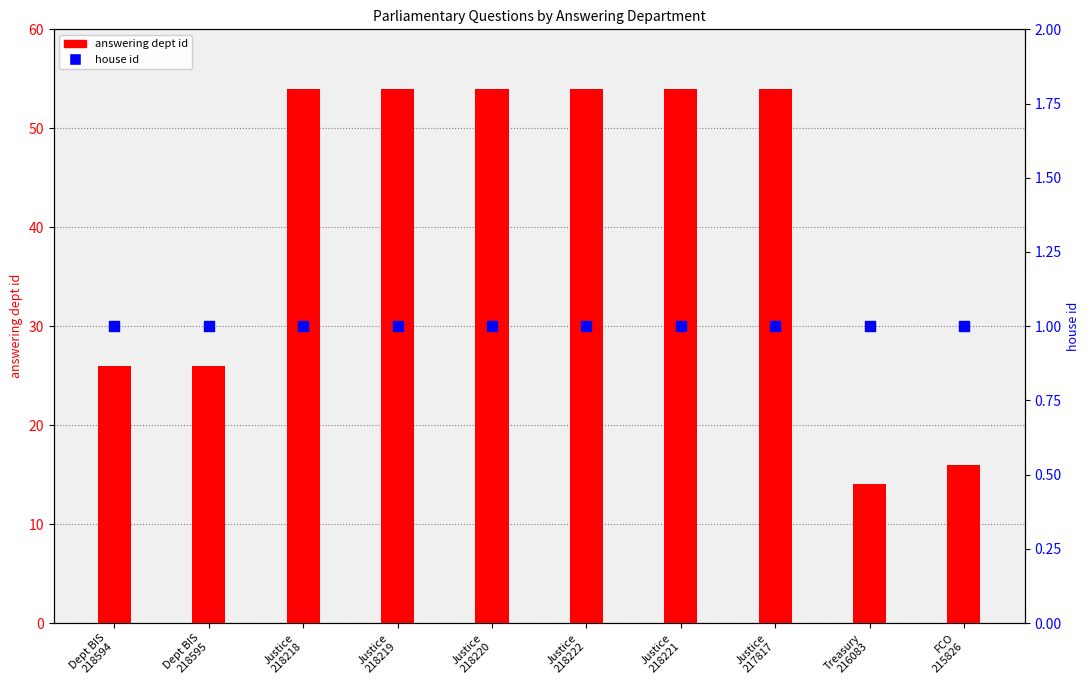

At which category is the sum across all series the highest?

Justice
218218